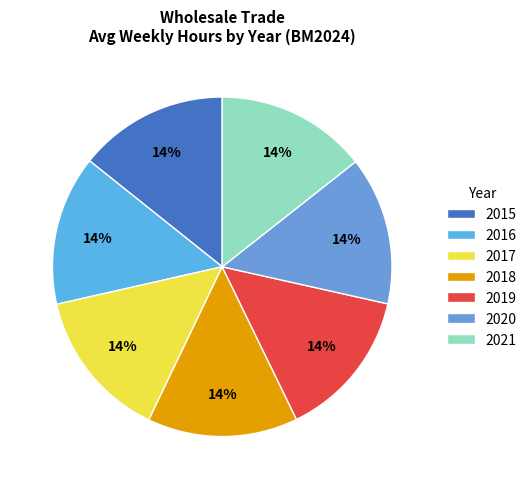

Combined, do 2019 and 2021 account for over 50%?

No